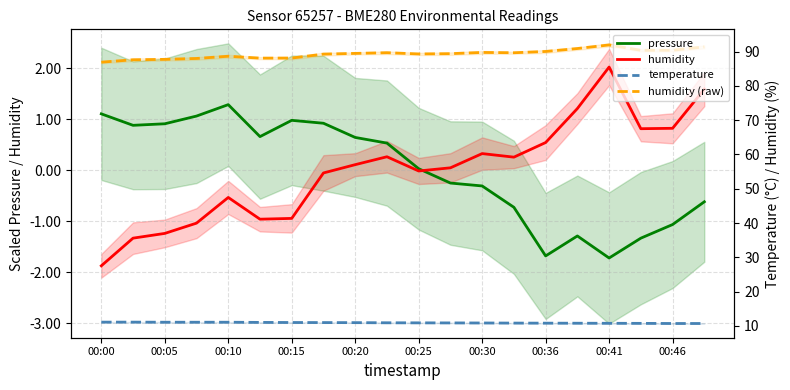

What is the sum of the humidity (raw) values at 00:36 and 19?

180.7